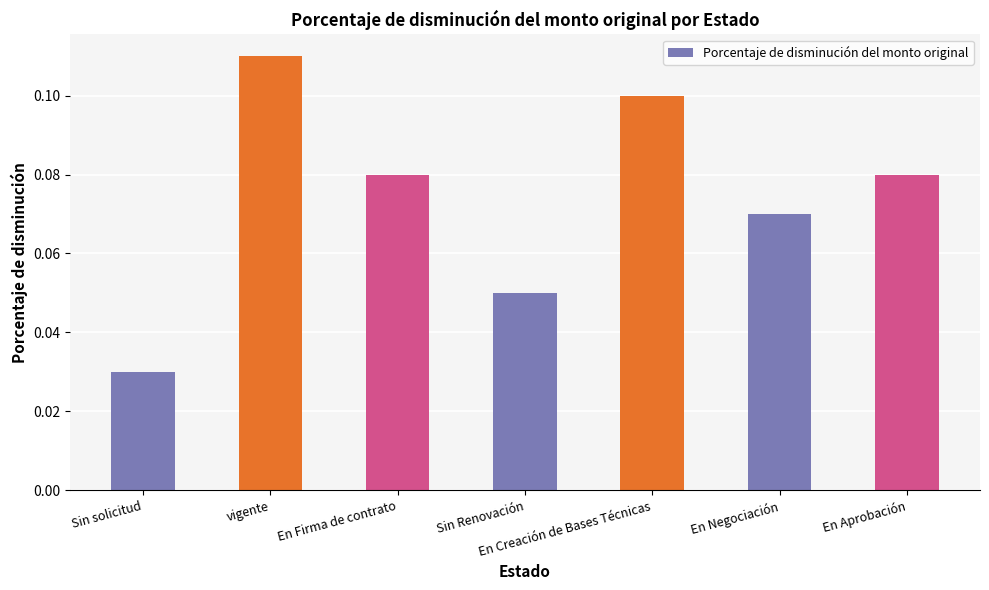

Is it true that the value at vigente is 0.1?

True